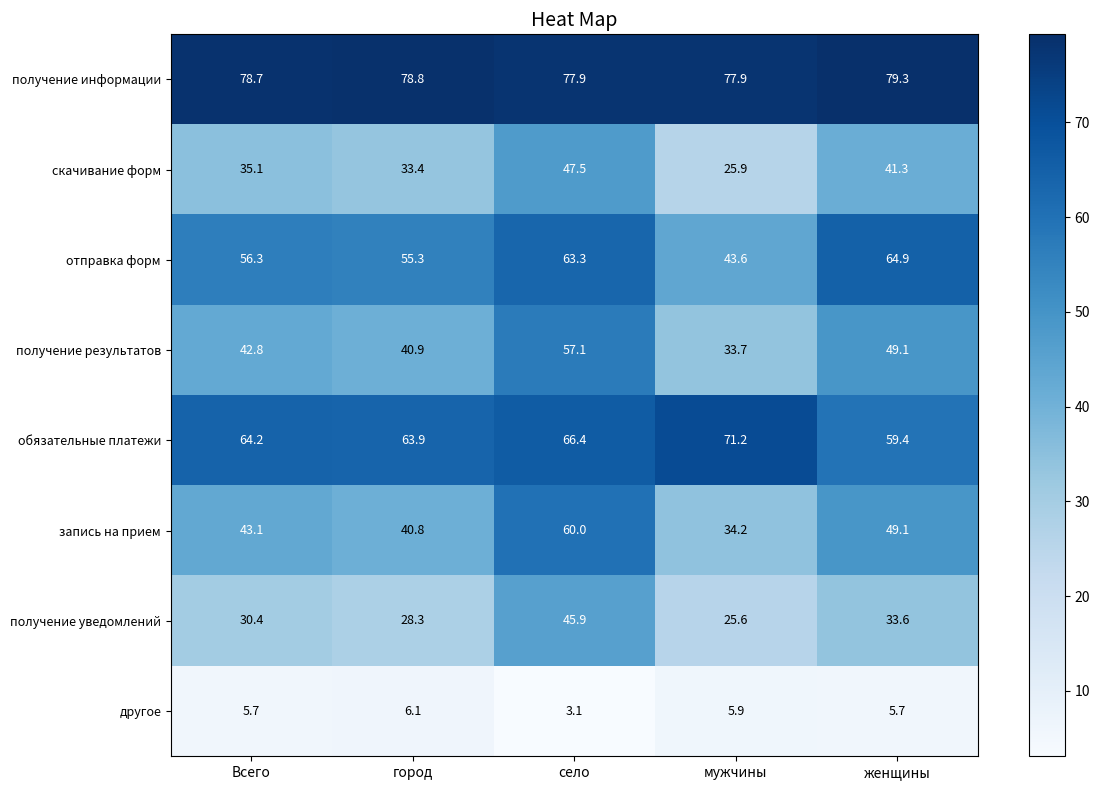

Which category has the highest value in the обязательные платежи series?

мужчины